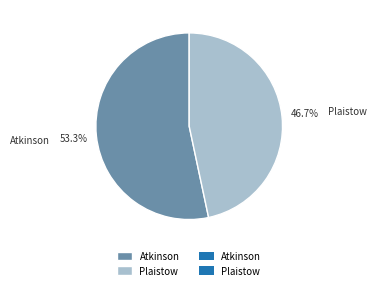

To the nearest percent, what percentage of the pie is Atkinson?

53%